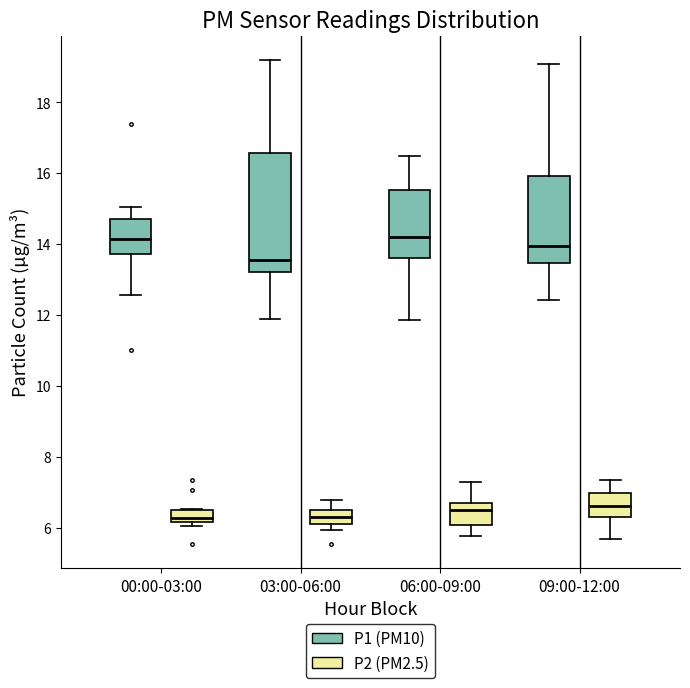

Reading left to right, read every box against the y-axis: the position of its median line, the range the box covers, and the ends of its whiskers. The values are not printed on the chart, so give them approximately, as read against the axis.

00:00-03:00 (P1 (PM10)): median 14.2, box 13.8 to 14.8, whiskers 12.6 to 15.0
00:00-03:00 (P2 (PM2.5)): median 6.2 (just above the box's lower edge), box 6.2 to 6.6, whiskers 6.0 to 6.6
03:00-06:00 (P1 (PM10)): median 13.6, box 13.2 to 16.6, whiskers 11.8 to 19.2
03:00-06:00 (P2 (PM2.5)): median 6.2 (inside the box), box 6.2 to 6.4, whiskers 6.0 to 6.8
06:00-09:00 (P1 (PM10)): median 14.2, box 13.6 to 15.6, whiskers 11.8 to 16.4
06:00-09:00 (P2 (PM2.5)): median 6.4, box 6.0 to 6.8, whiskers 5.8 to 7.4
09:00-12:00 (P1 (PM10)): median 14.0, box 13.4 to 16.0, whiskers 12.4 to 19.0
09:00-12:00 (P2 (PM2.5)): median 6.6, box 6.2 to 7.0, whiskers 5.6 to 7.4